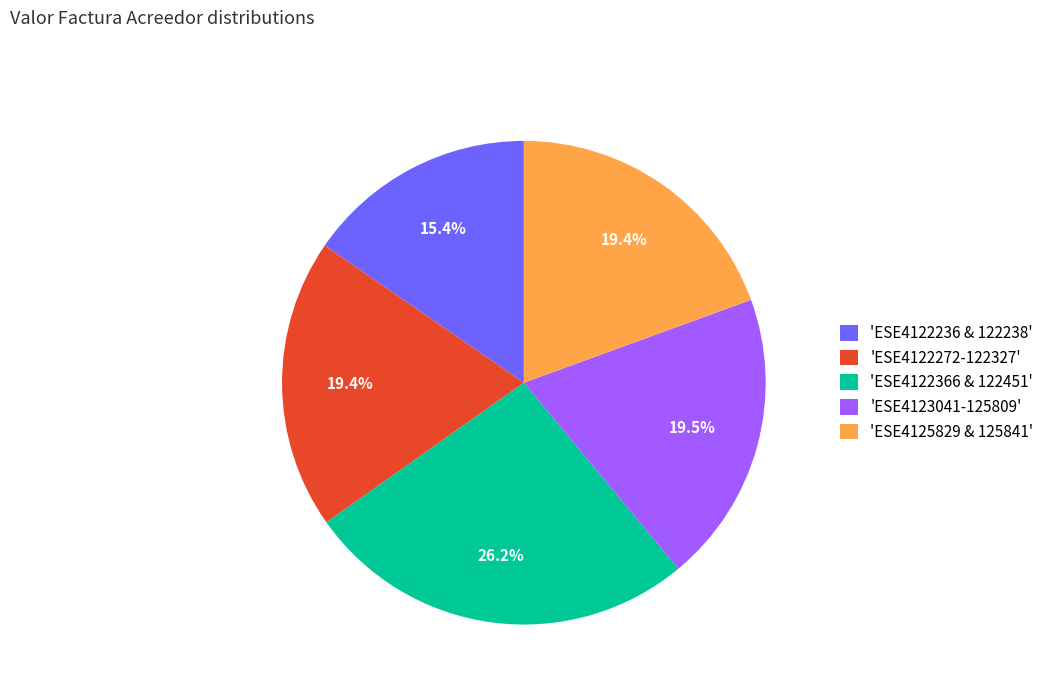

Which has a higher value, 'ESE4123041-125809' or 'ESE4122366 & 122451'?

'ESE4122366 & 122451'